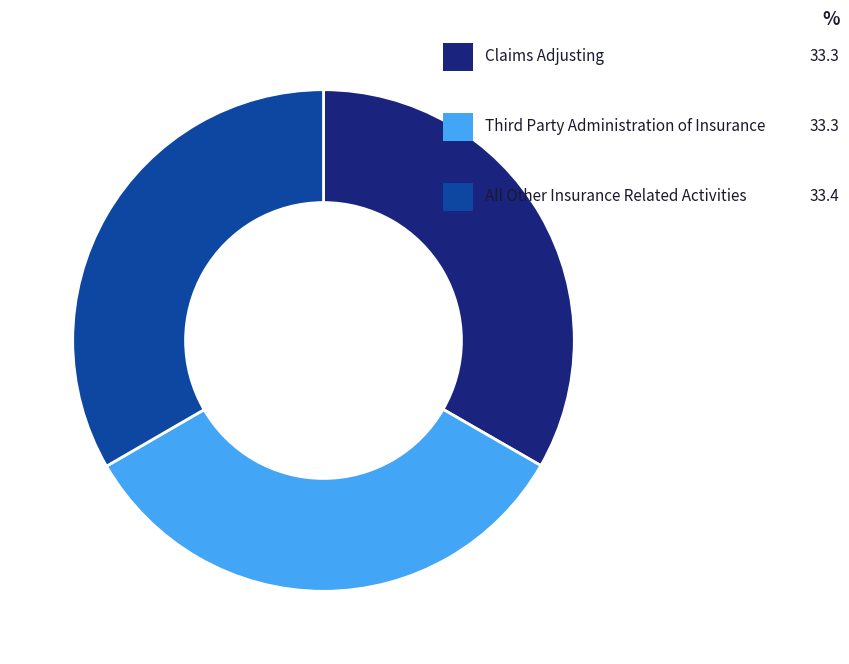

What percentage do All Other Insurance Related Activities and Claims Adjusting together represent?

66.7%